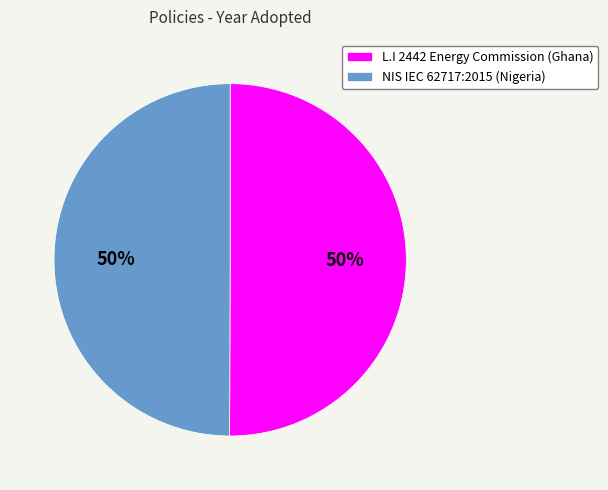

What is the ratio of the value at NIS IEC 62717:2015 (Nigeria) to the value at L.I 2442 Energy Commission (Ghana)?

1.0